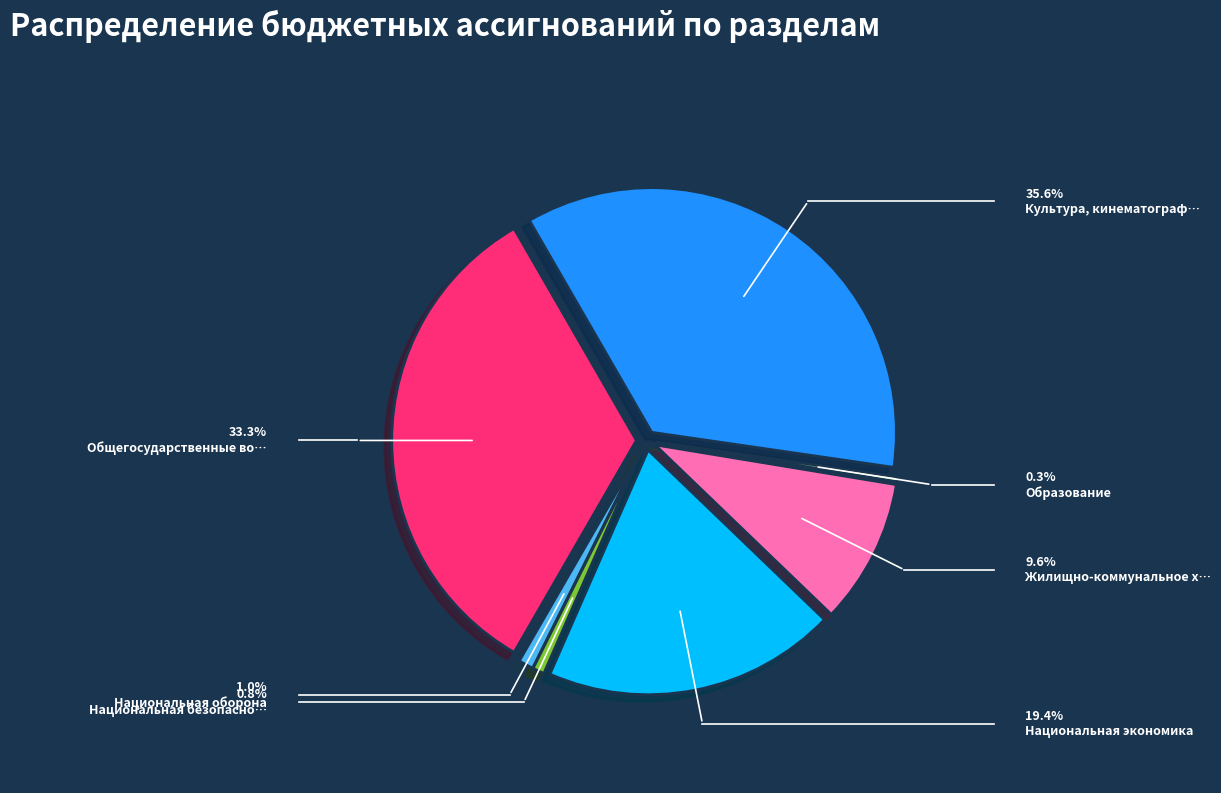

Is there any slice that represents more than half of the pie?

No